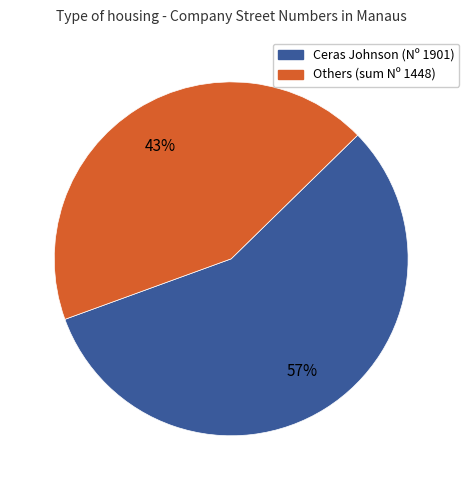

To the nearest percent, what is the difference between the largest and smallest slice percentages?

14%